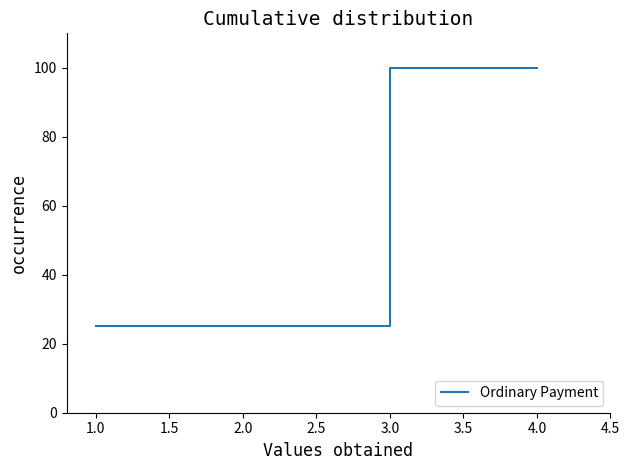

The chart shows a value of 15 at 1.0. True or false?

False